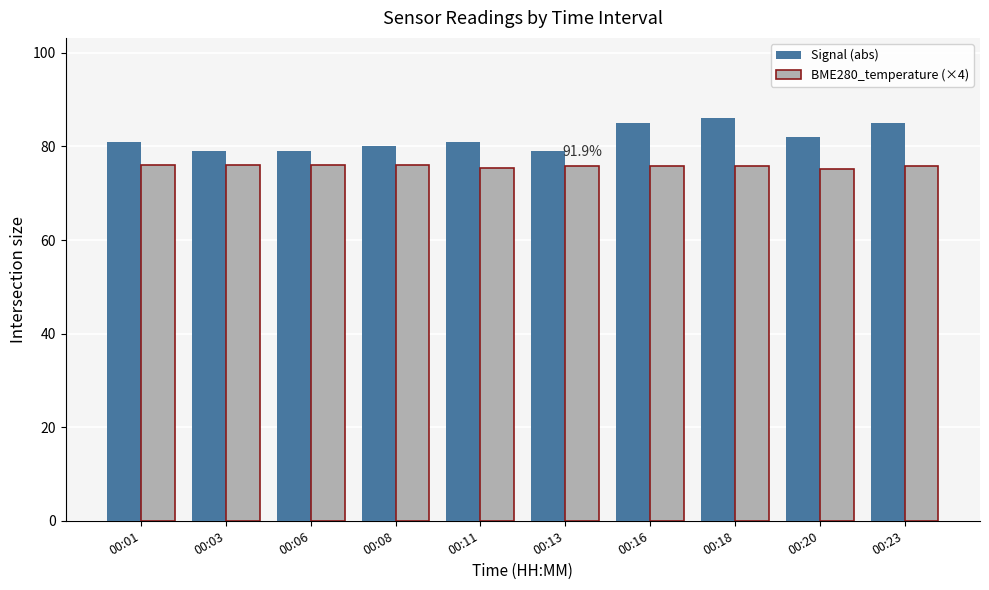

What is the average value of the BME280_temperature (×4) series?

75.8